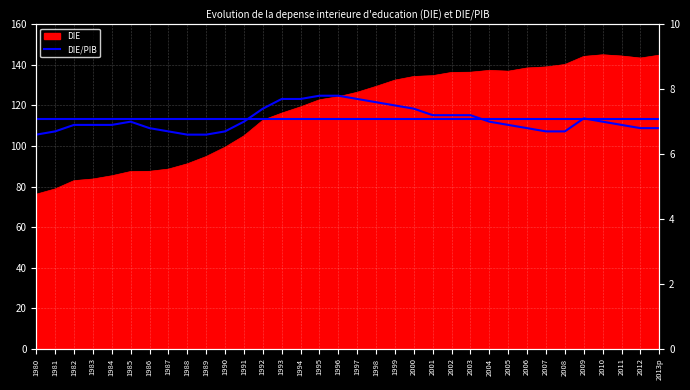

At which category does the chart reach its minimum across all series?

1980